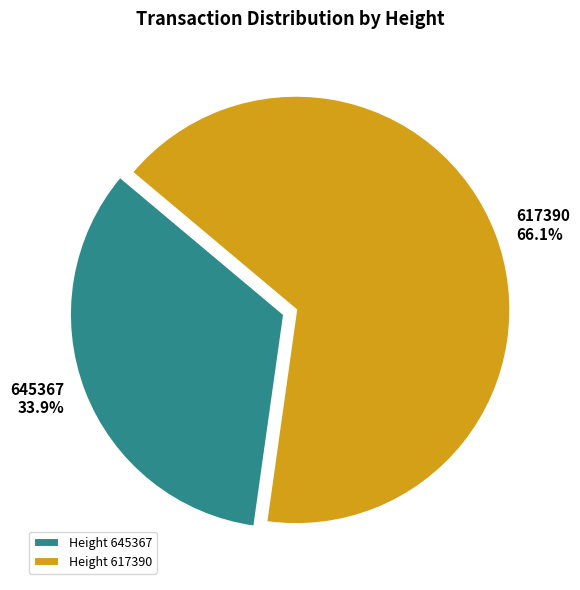

Which category has the biggest portion of the pie?

617390